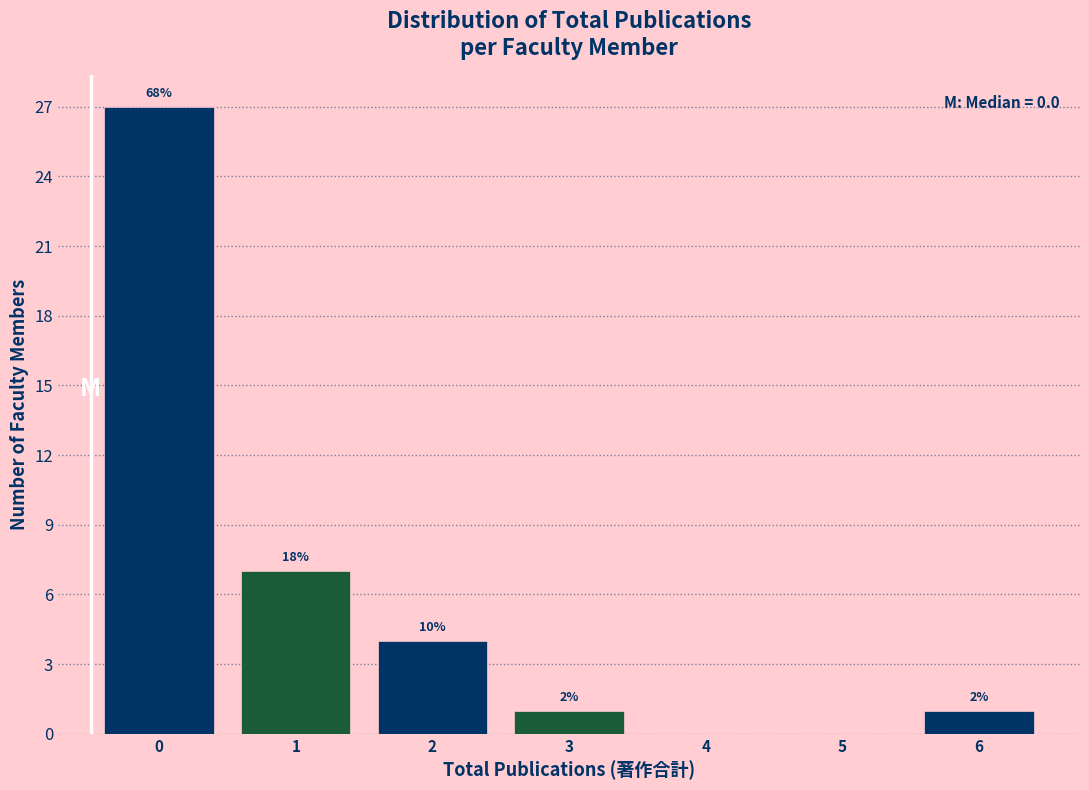

Are the bars horizontal?

No